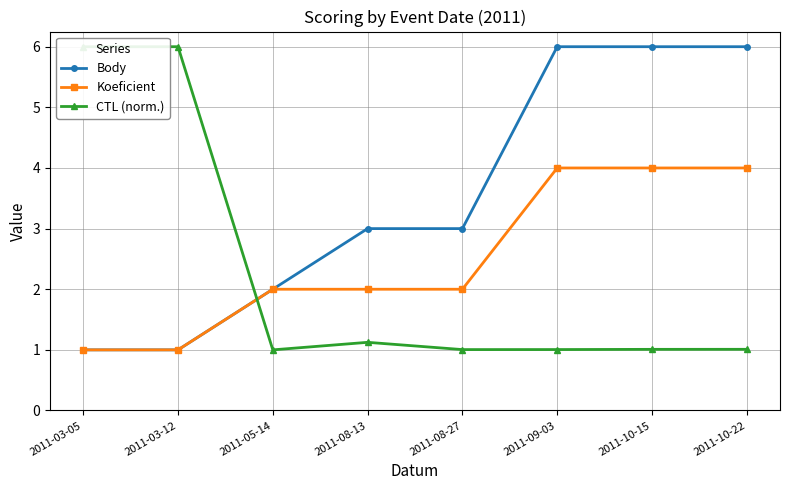

Reading right to left, what are all the values shown in this chart?

Body: 6.0	6.0	6.0	3.0	3.0	2.0	1.0	1.0
Koeficient: 4.0	4.0	4.0	2.0	2.0	2.0	1.0	1.0
CTL (norm.): 1.0	1.0	1.0	1.0	1.1	1.0	6.0	6.0